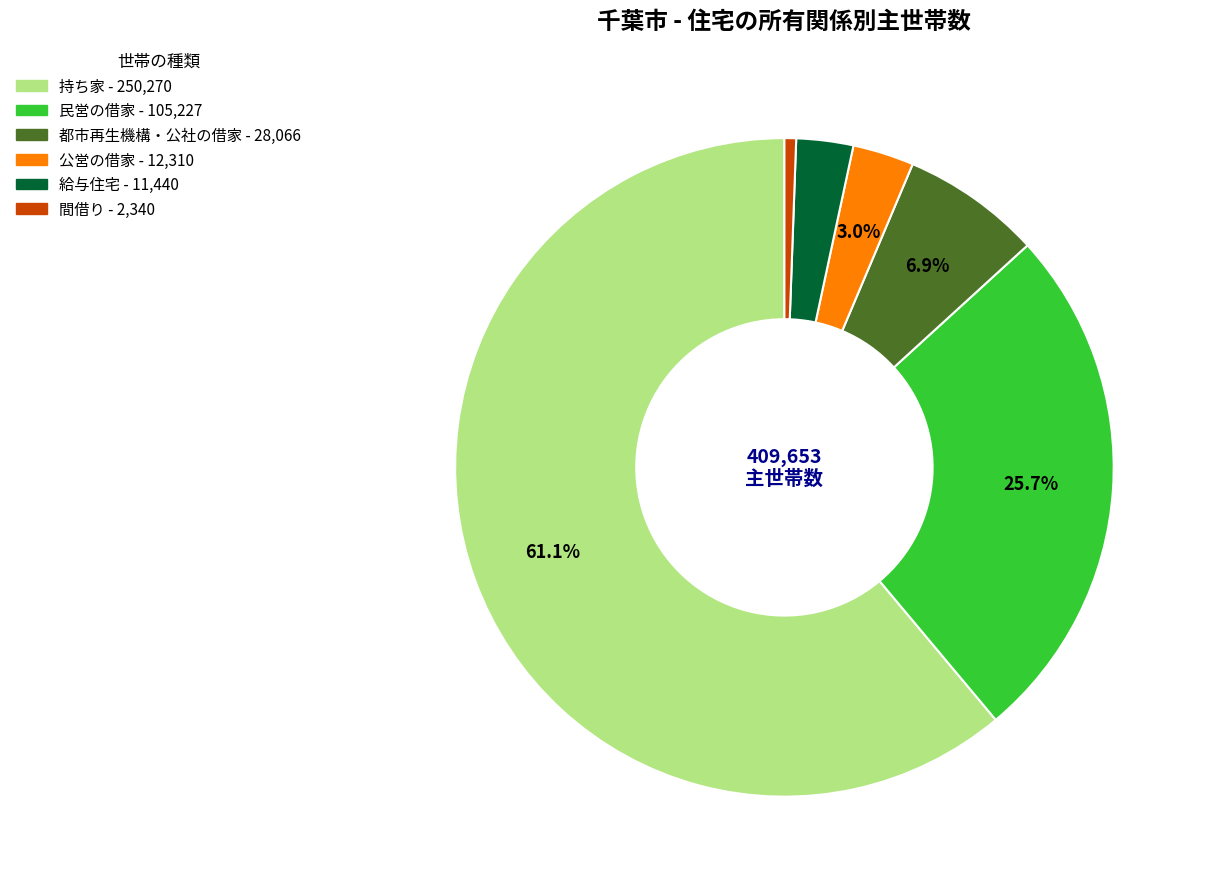

Count the number of slices in the pie.

6